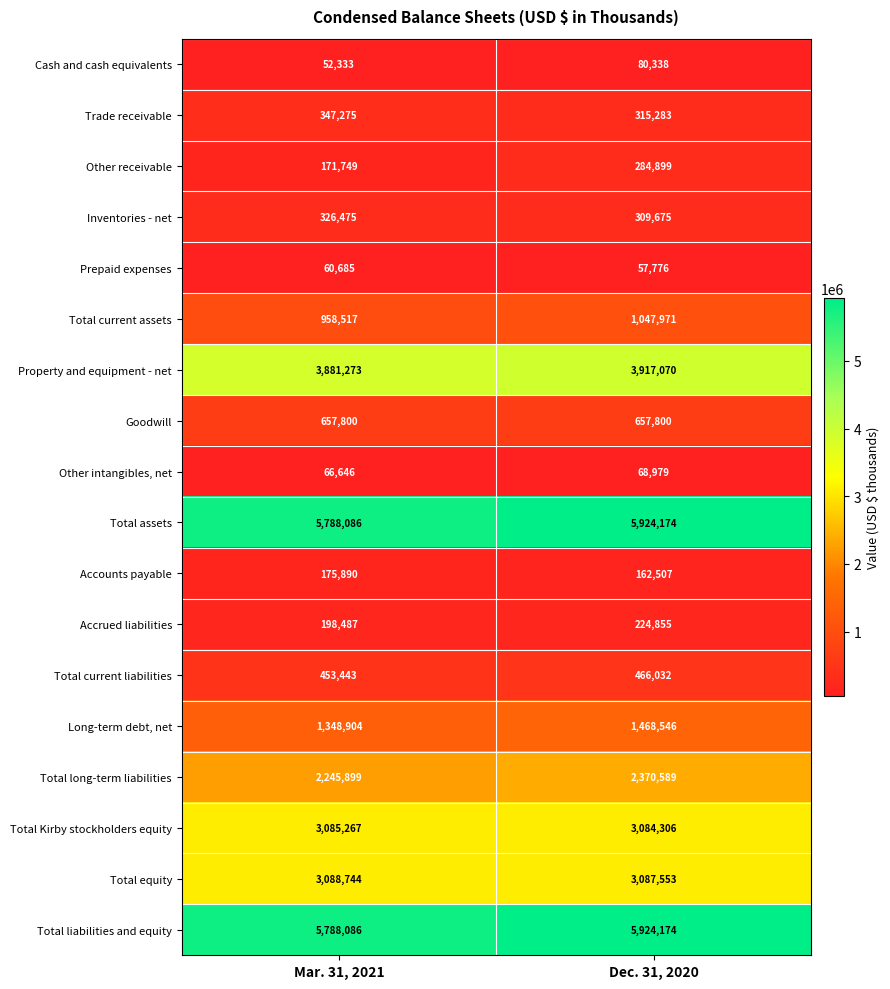

The Long-term debt, net series shows 751850 at Mar. 31, 2021. True or false?

False